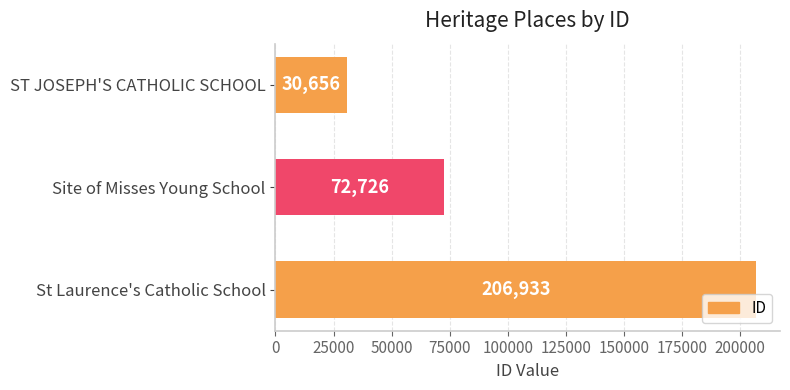

What is the difference between the second highest and minimum values?

42070